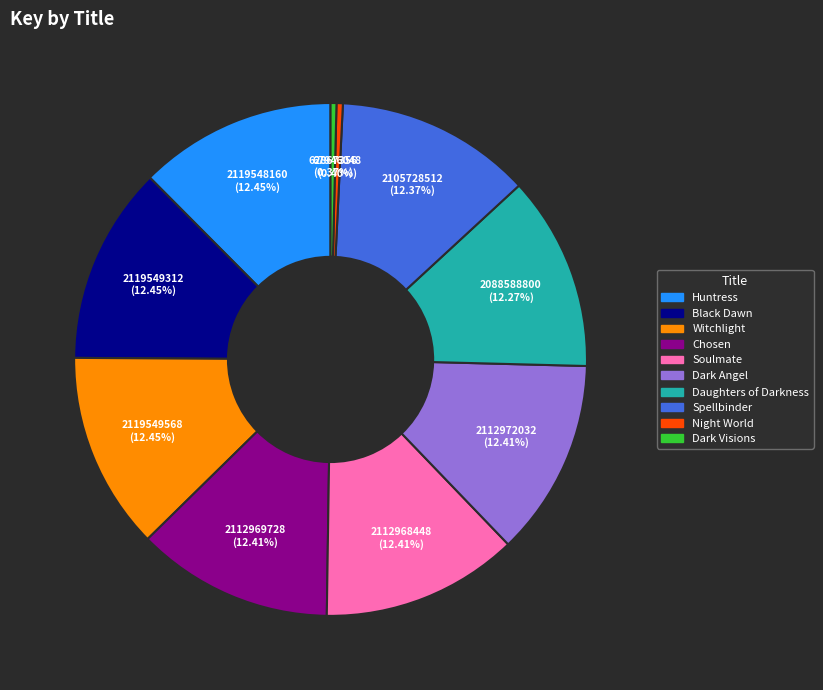

Approximately how many times larger is the value at Soulmate compared to Black Dawn?

1.0